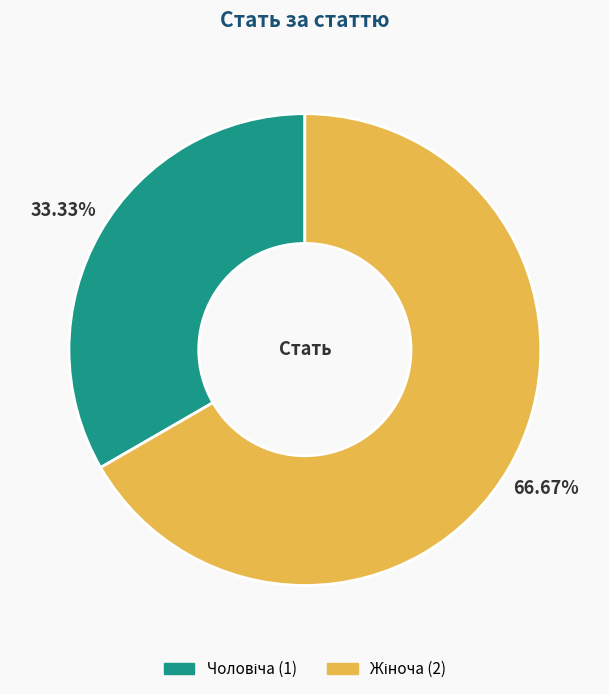

Count the number of slices in the pie.

2